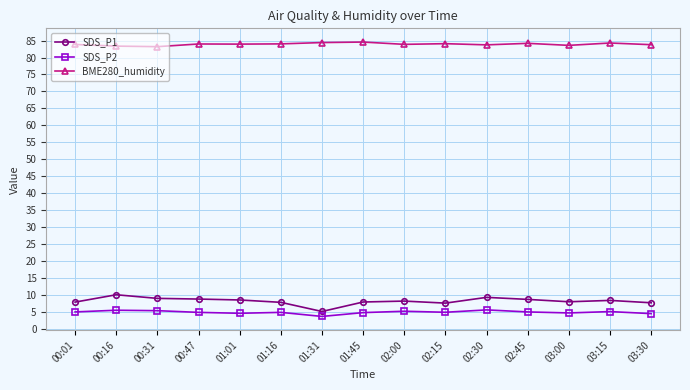

What is the total value across all series at 03:30?

95.8